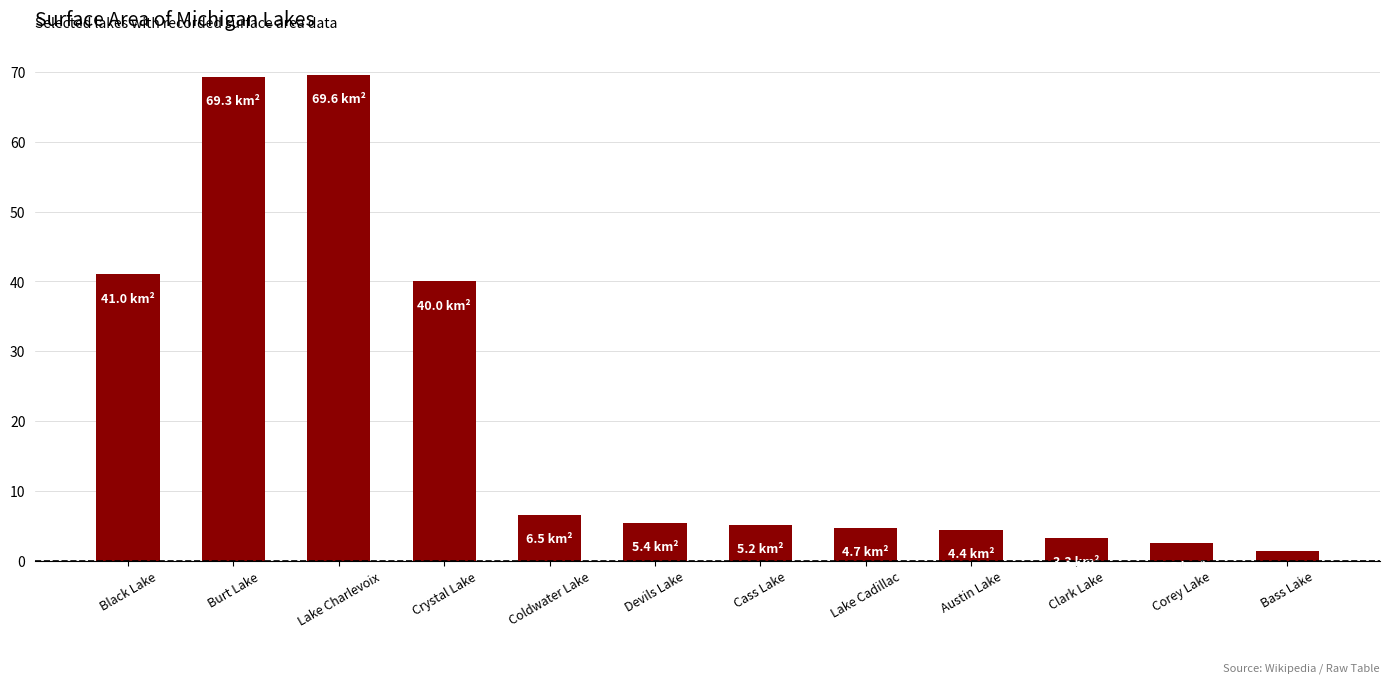

What is the maximum value shown in the chart?

69.6